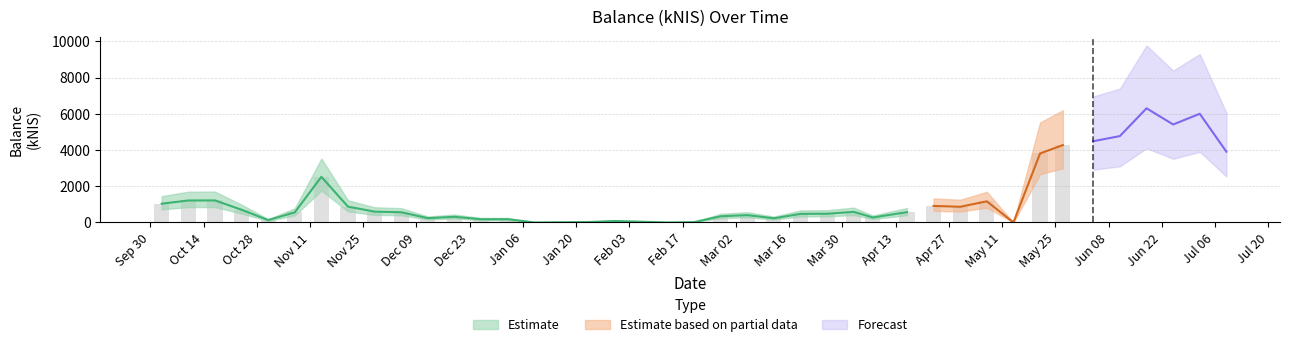

What position from the left is 2020-04-30?

30